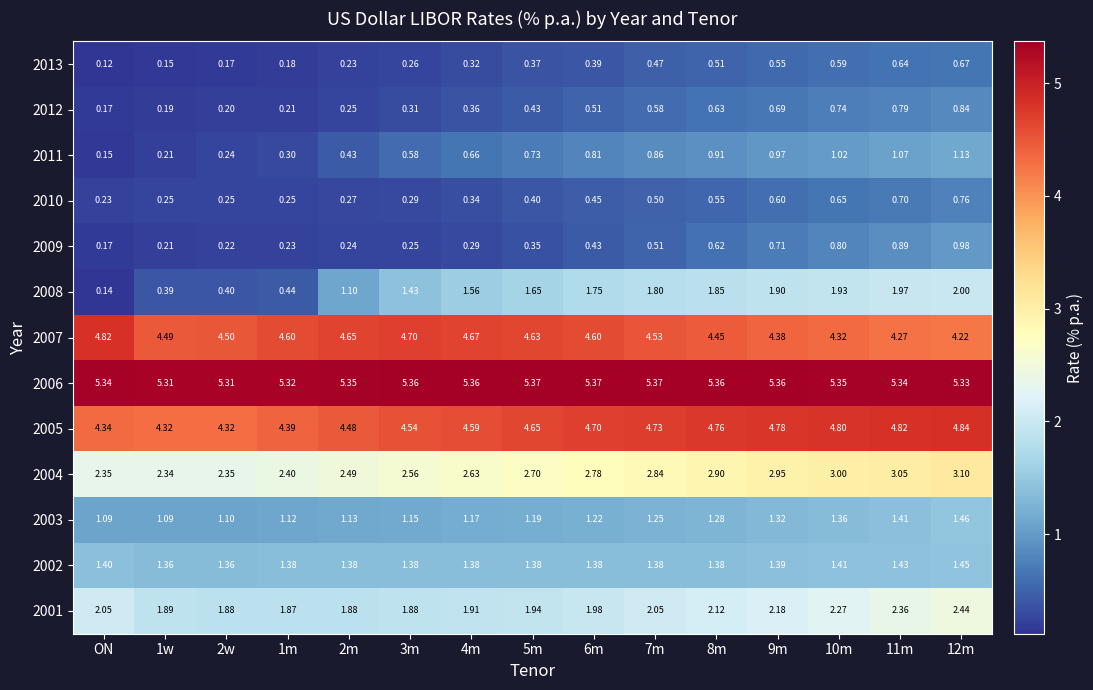

Which category has the lowest value across all series?

ON